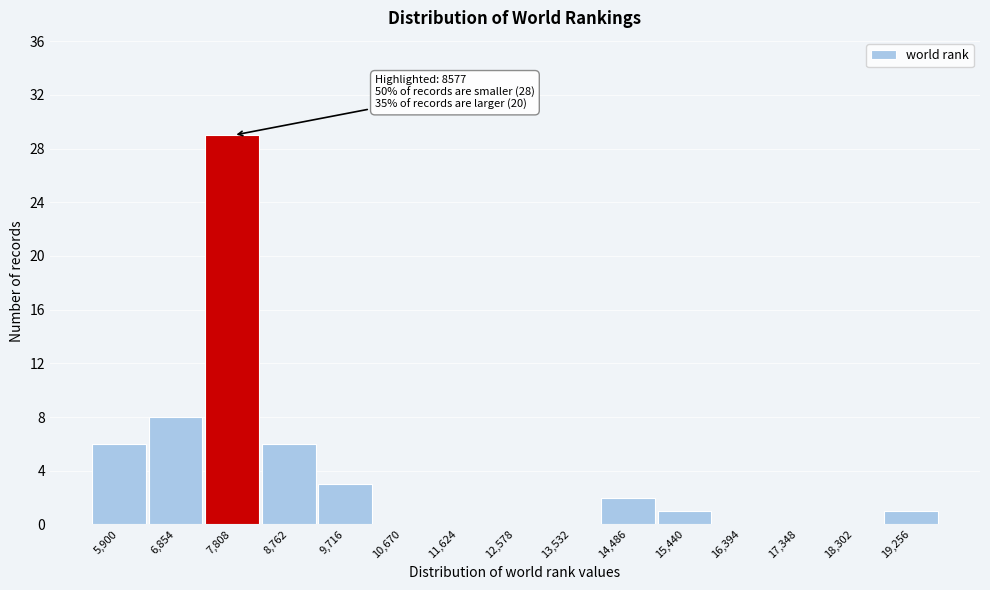

Reading right to left, transcribe all the data shown in this chart.

19,256=1	18,302=0	17,348=0	16,394=0	15,440=1	14,486=2	13,532=0	12,578=0	11,624=0	10,670=0	9,716=3	8,762=6	7,808=29	6,854=8	5,900=6